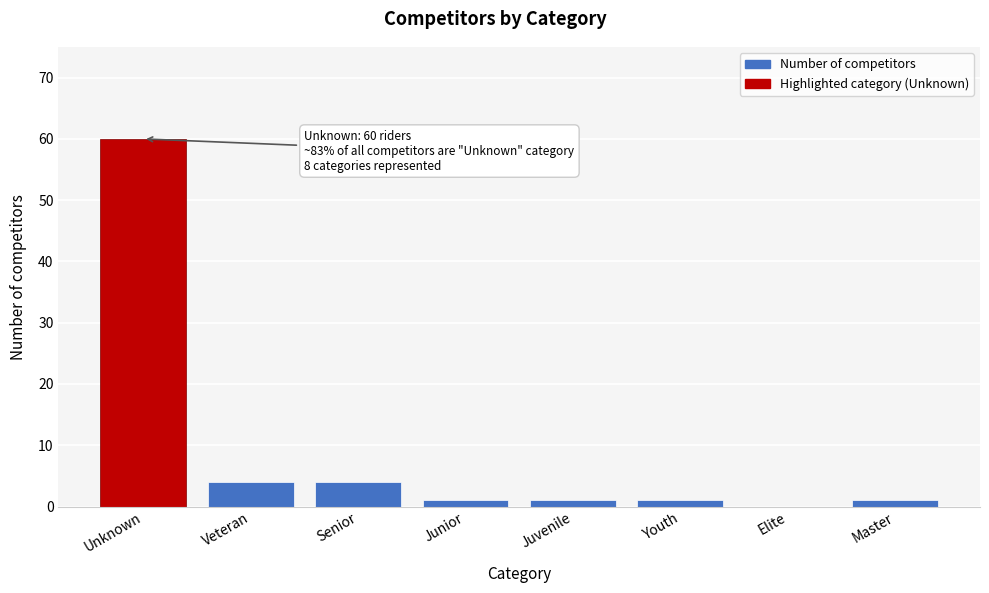

Reading left to right, transcribe all the data shown in this chart.

Unknown=60	Veteran=4	Senior=4	Junior=1	Juvenile=1	Youth=1	Elite=0	Master=1